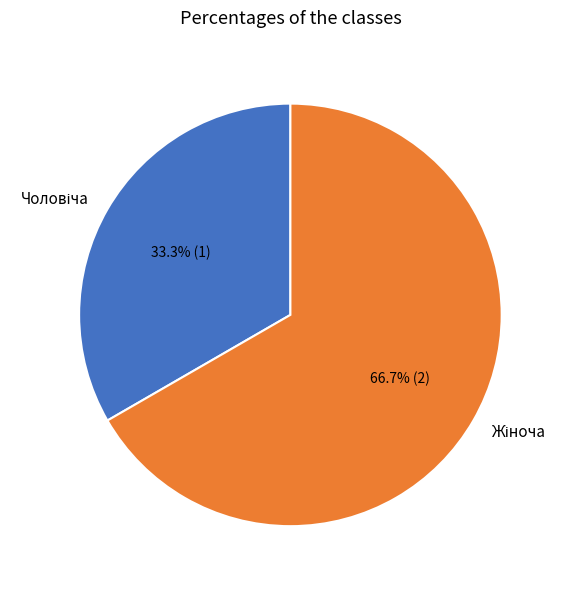

Is there any slice that represents more than half of the pie?

Yes